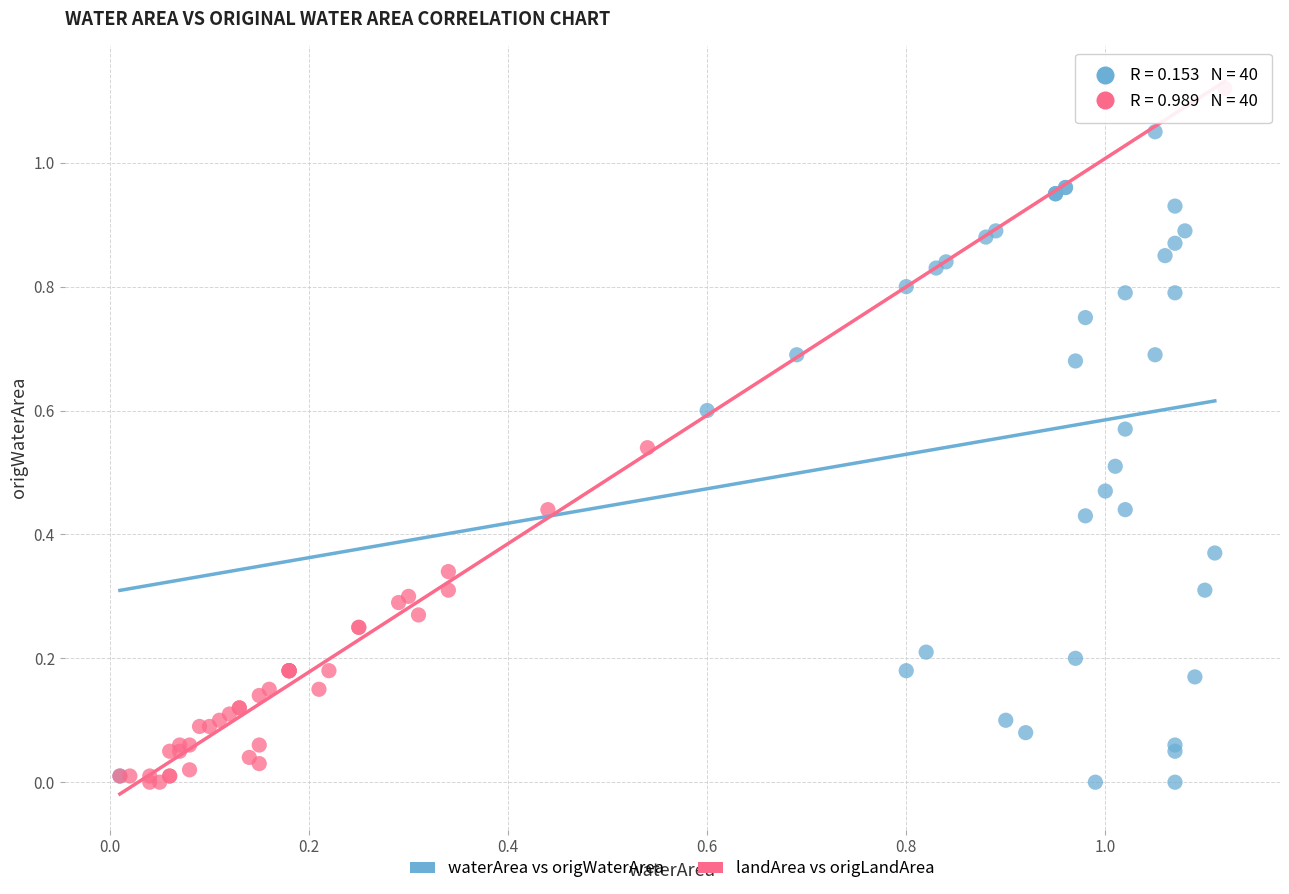

Which series contains the highest Y value?

landArea vs origLandArea